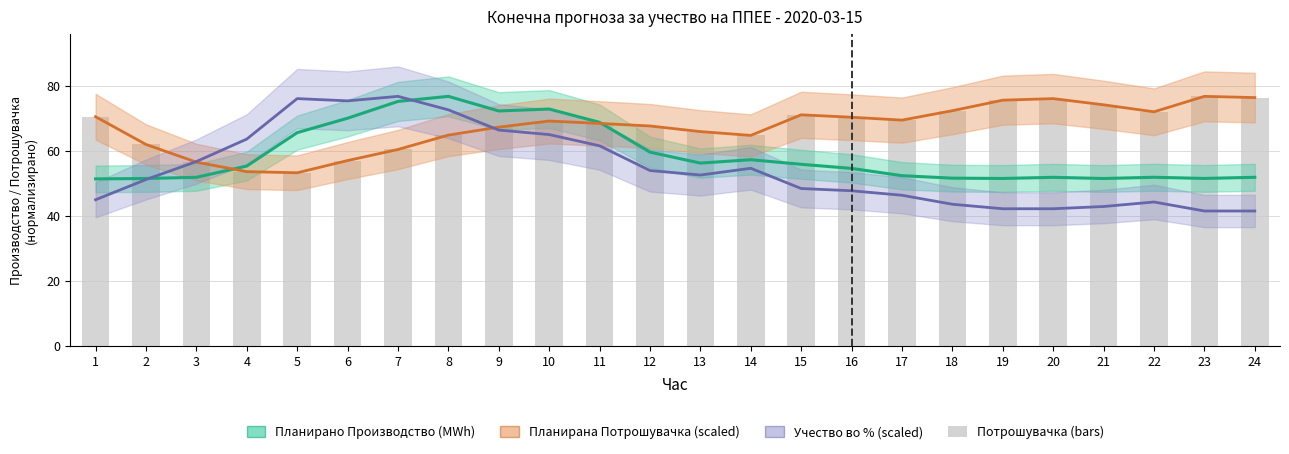

What is the highest value of the Планирана Потрошувачка (scaled) series?

76.8